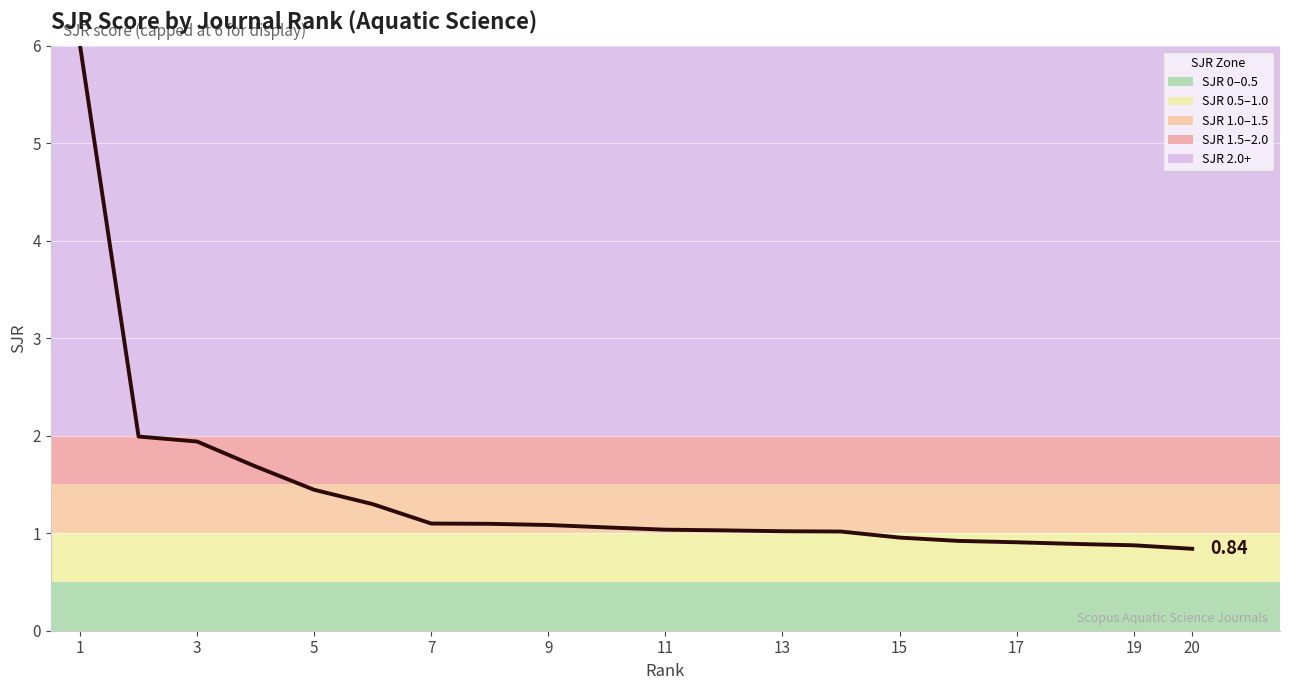

Does the chart have visible grid lines?

Yes